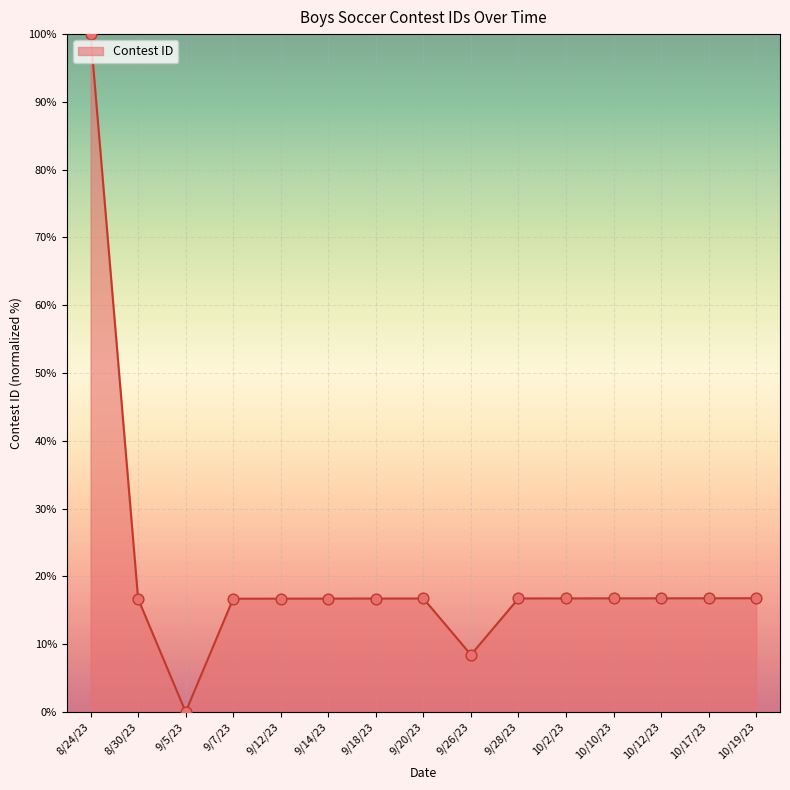

What is the change in value from 9/7/23 to 10/12/23?

+0.1